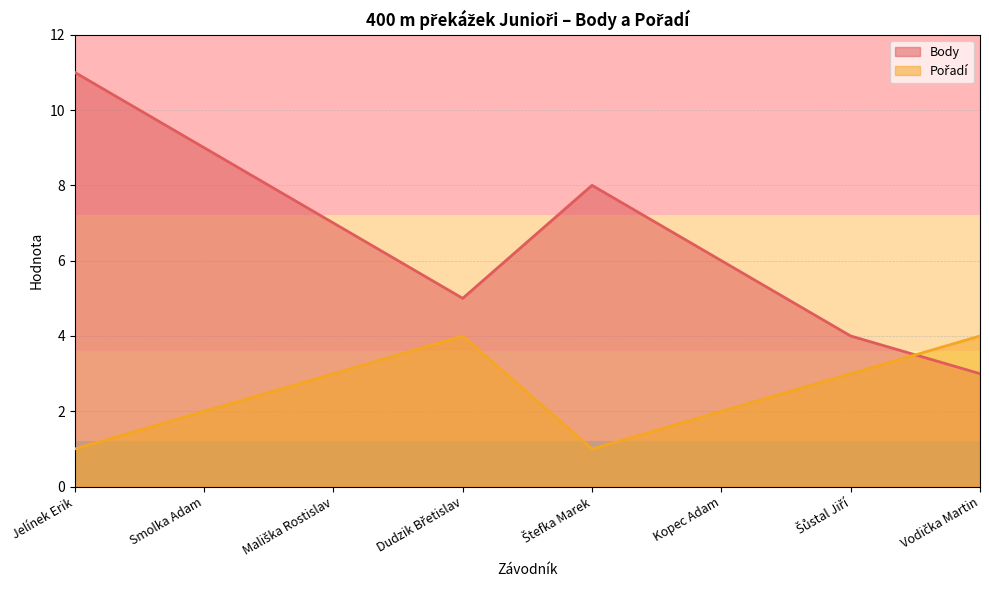

What is the value of the Pořadí point at the 1st from the left?

1